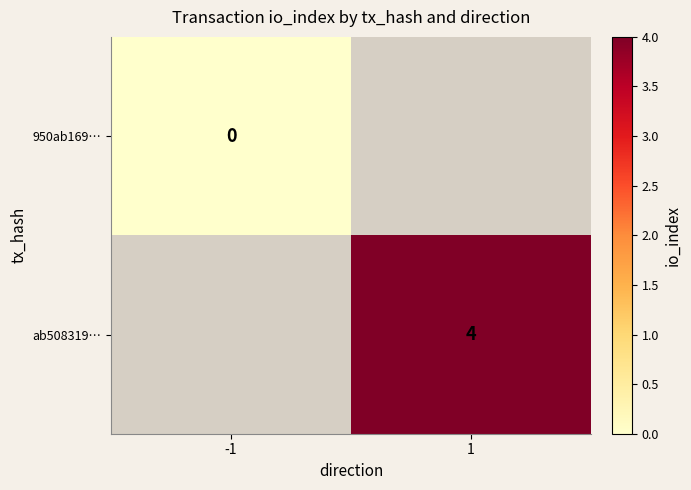

Is the value of 950ab169… at -1 greater than the value of ab508319… at 1?

No